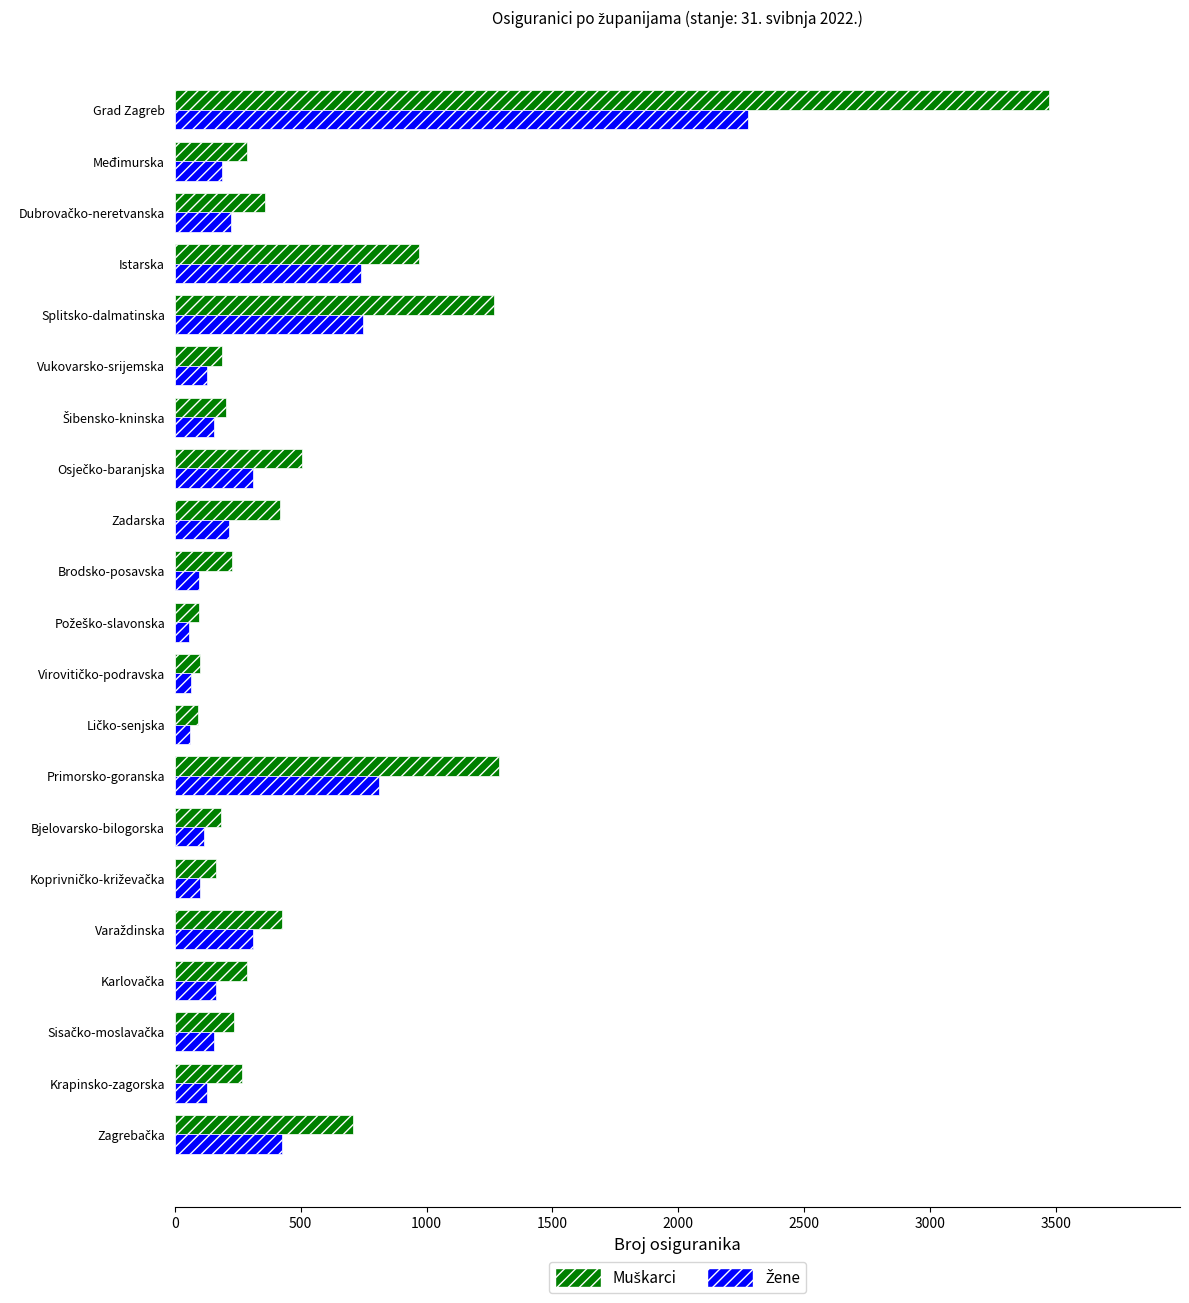

What is the spread (max minus min) of values at Bjelovarsko-bilogorska?

68